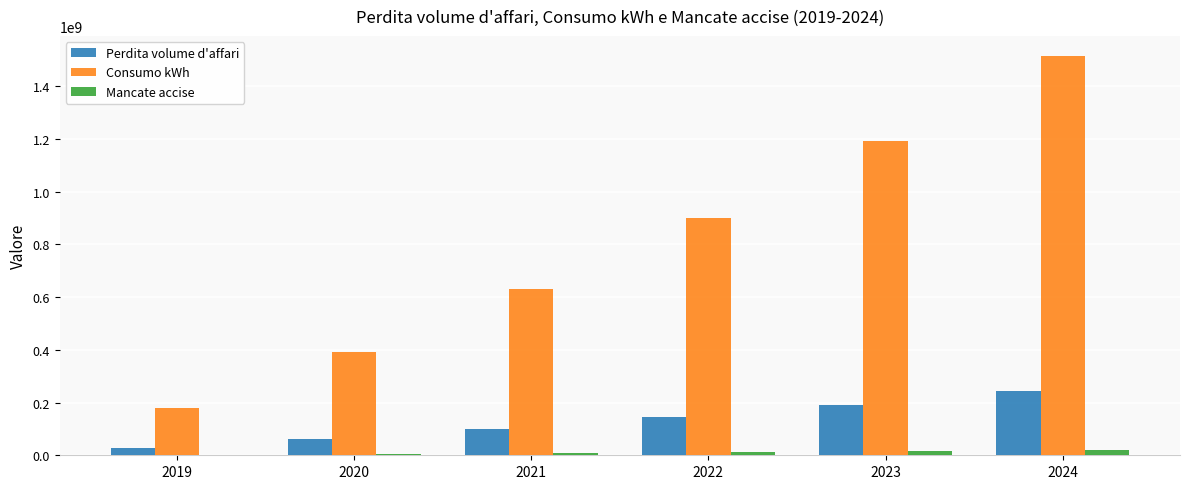

How many groups of bars are there?

6